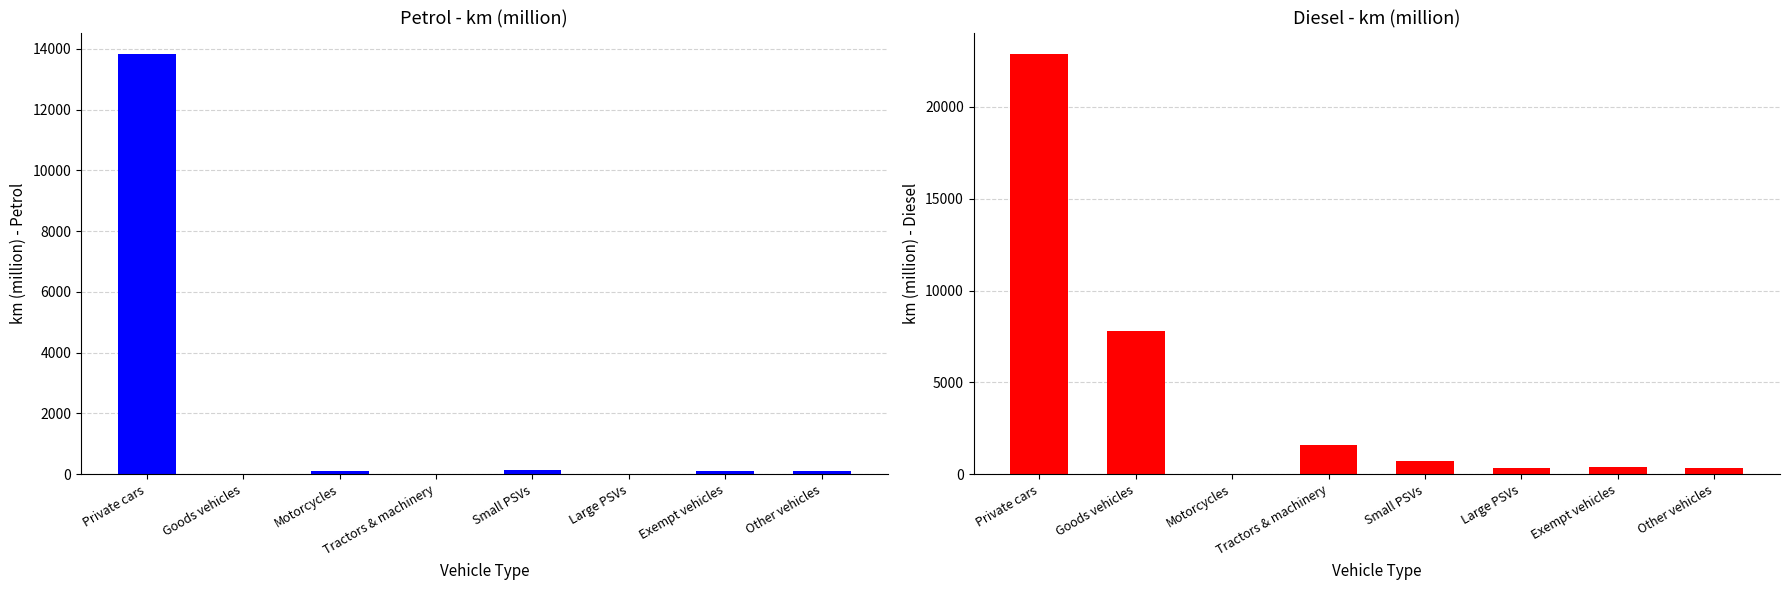

Is it true that Diesel km (million) equals 191 at Large PSVs?

False